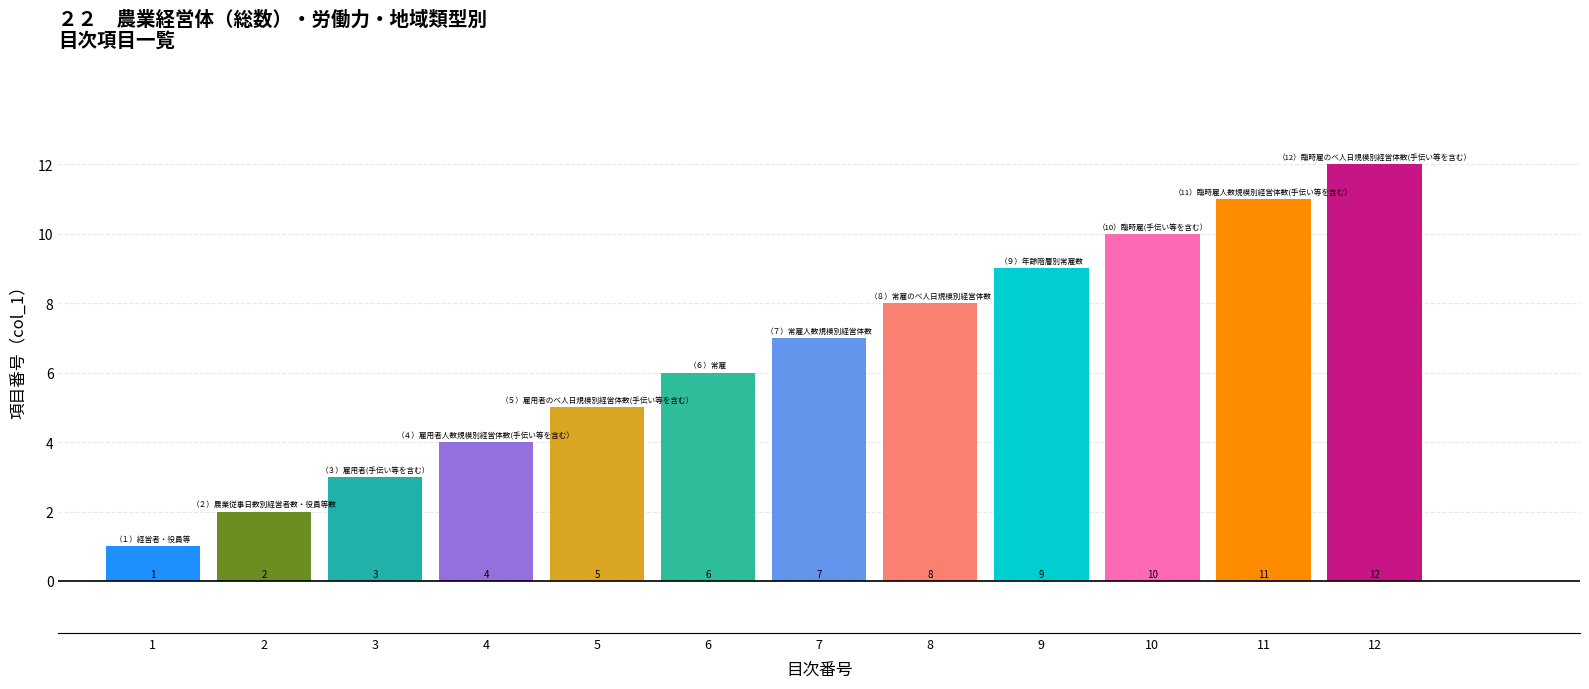

What is the ratio of the value at 12 to the value at 3?

4.0